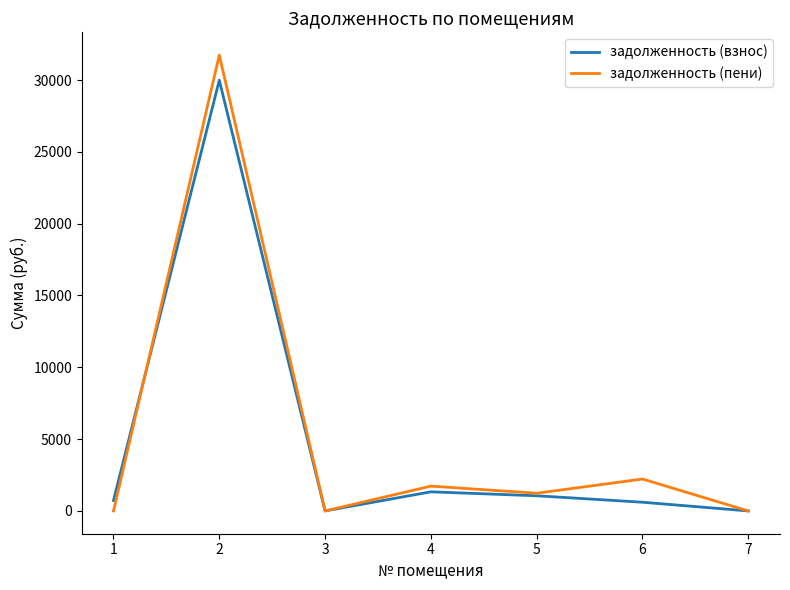

What is the total value across all series at 4?

3057.2